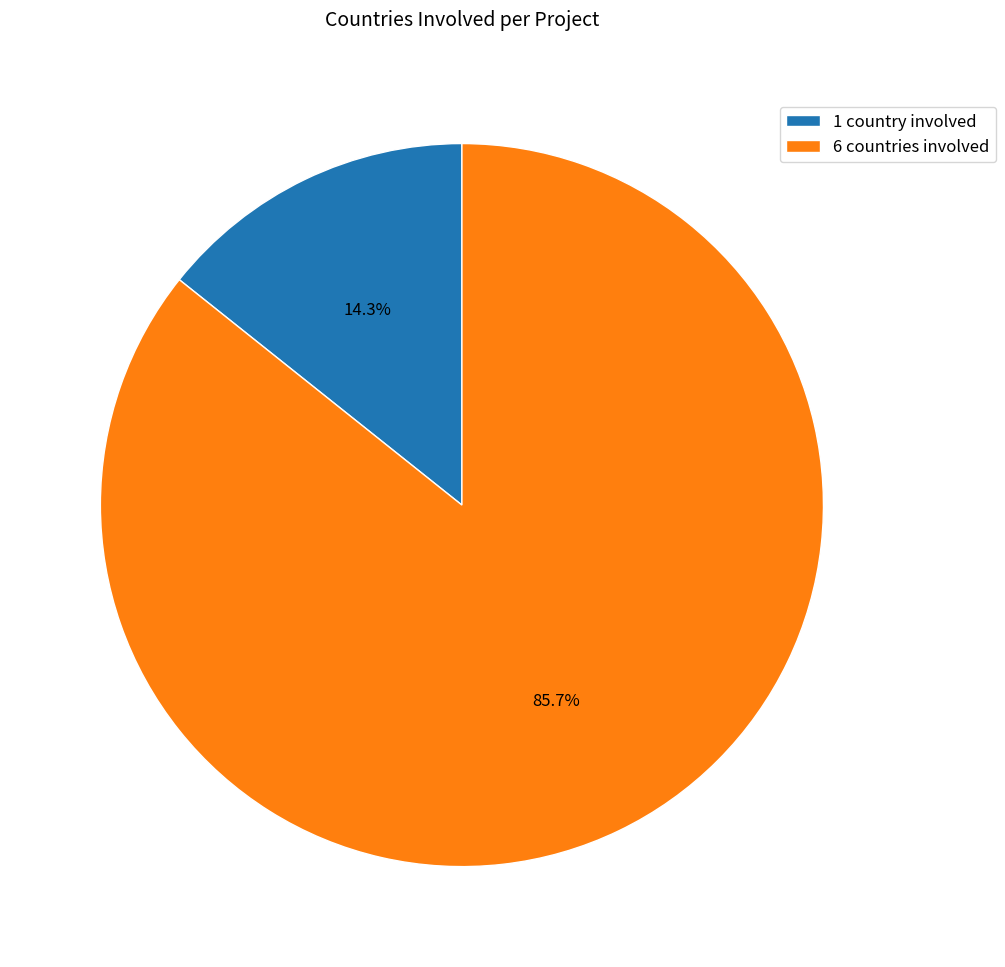

How many segments does this pie chart have?

2